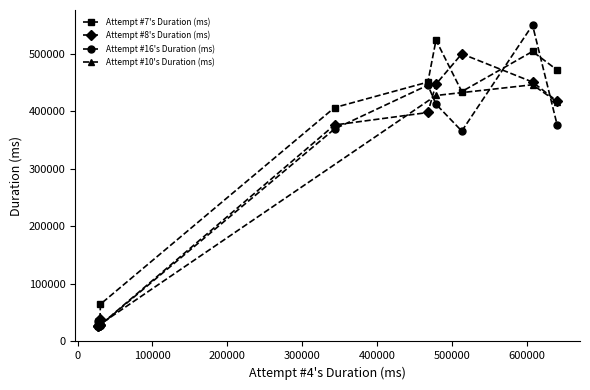

At which category does the data reach its first local valley?

1